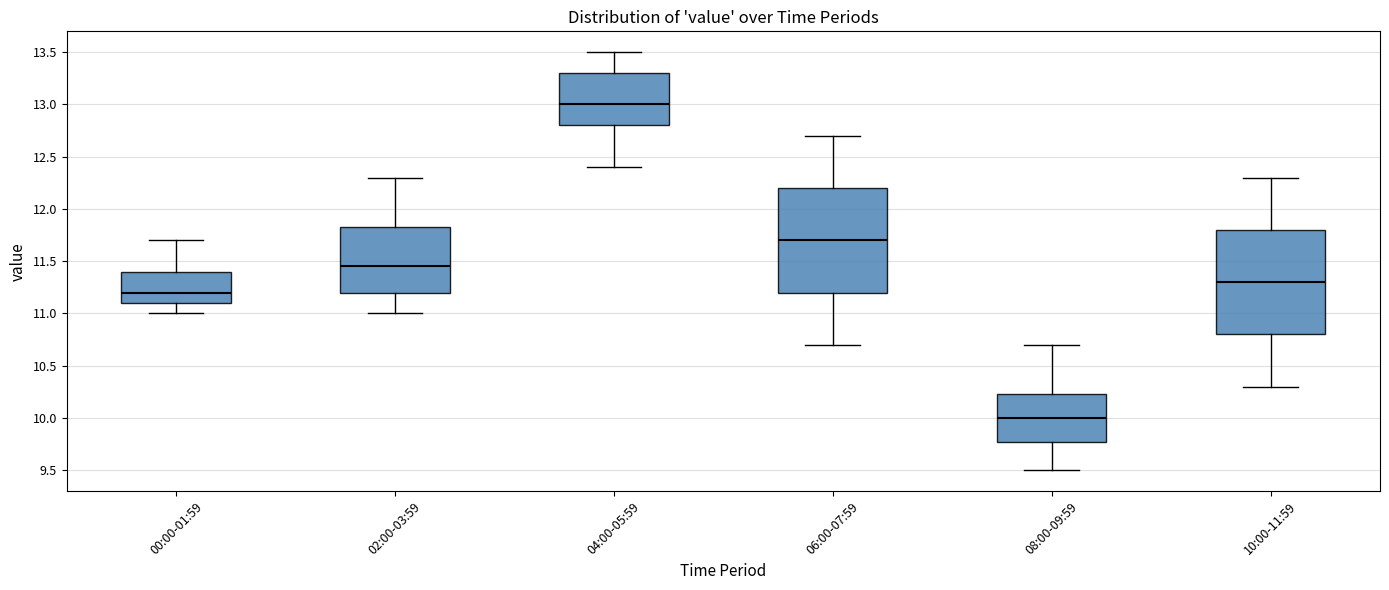

Where is the lower edge of the box for 10:00-11:59 on the y-axis? The values are not printed on the chart, so give them approximately, as read against the axis.

10.80